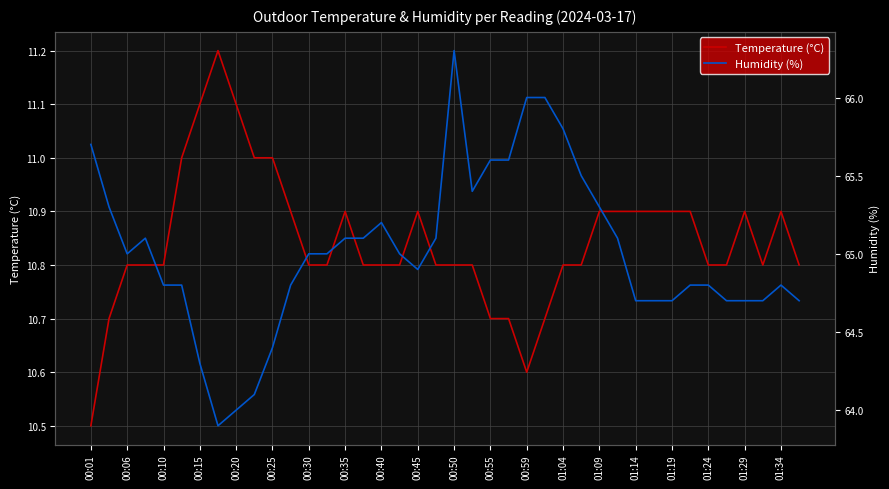

At which label does Temperature (°C) reach its minimum?

00:01